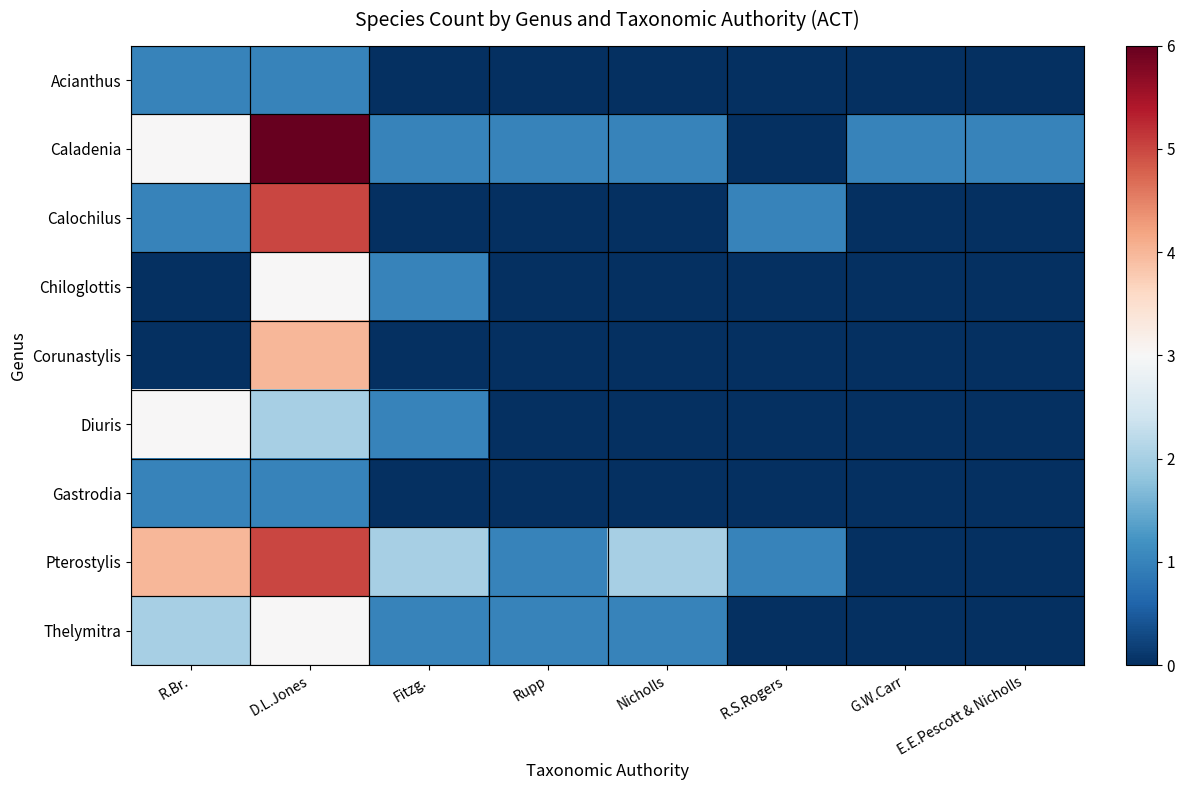

At which category is the sum across all series the highest?

D.L.Jones